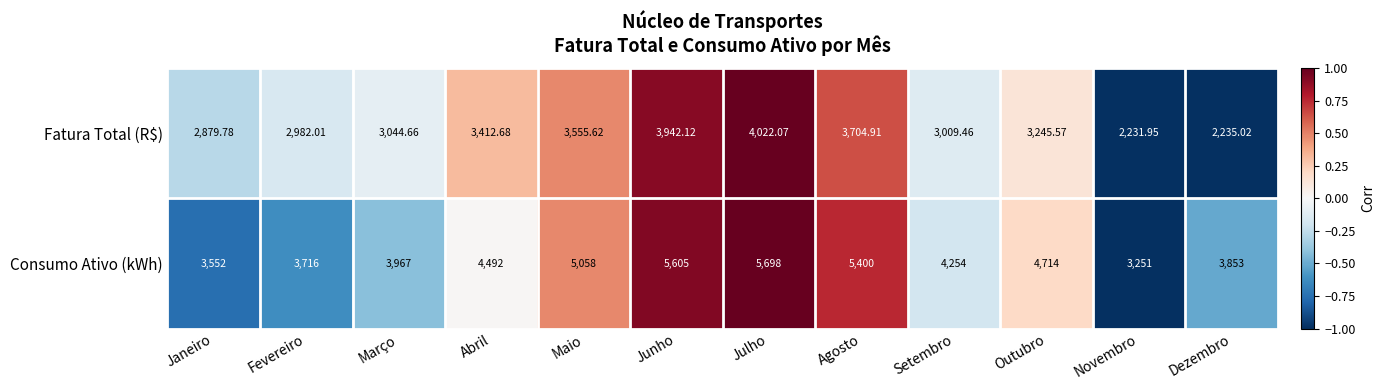

Which series has the largest range (max minus min)?

Consumo Ativo (kWh)